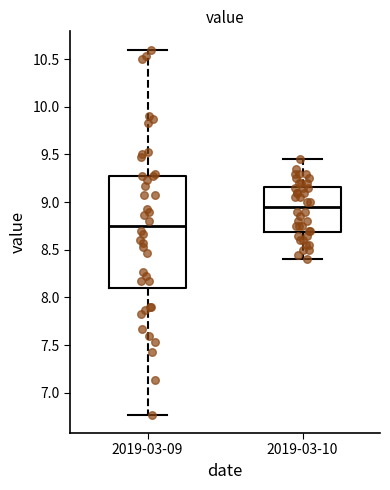

Where is the upper edge of the box for 2019-03-09 on the y-axis? The values are not printed on the chart, so give them approximately, as read against the axis.

9.30